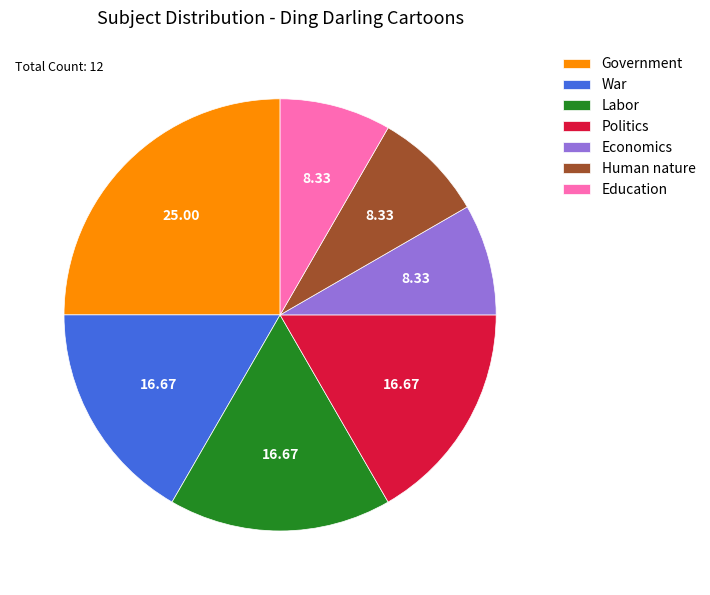

Which category has the biggest portion of the pie?

Government